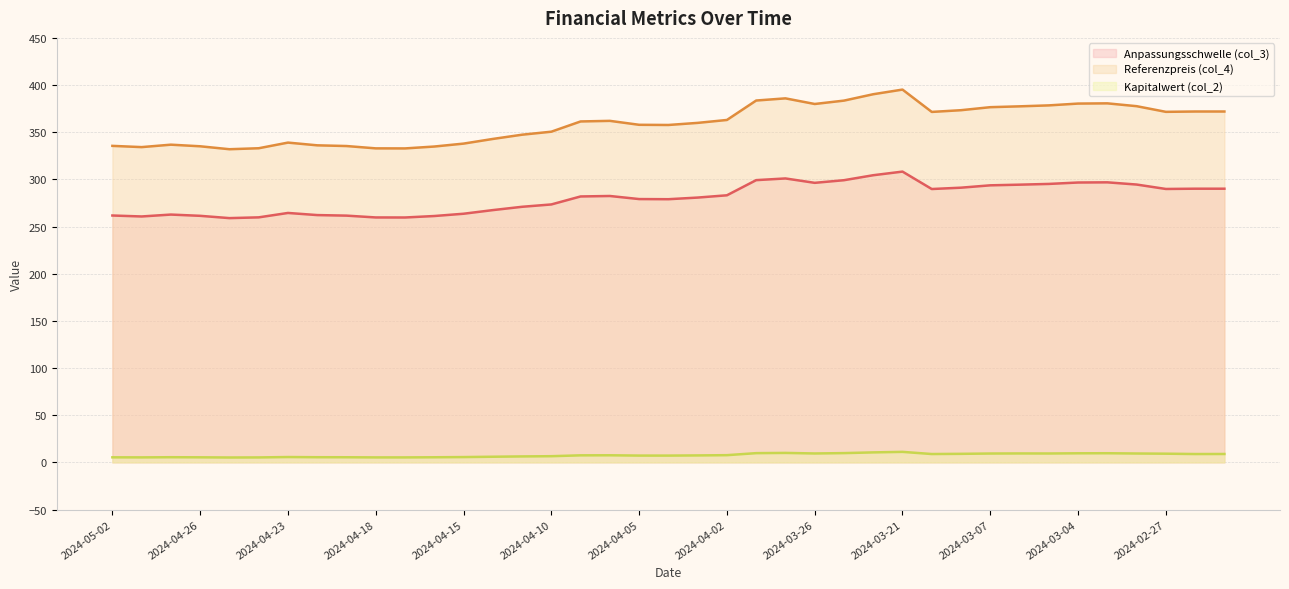

What is the smallest value displayed?

5.2